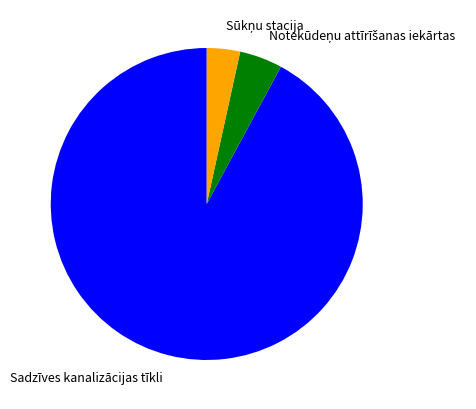

What is the majority slice?

Sadzīves kanalizācijas tīkli